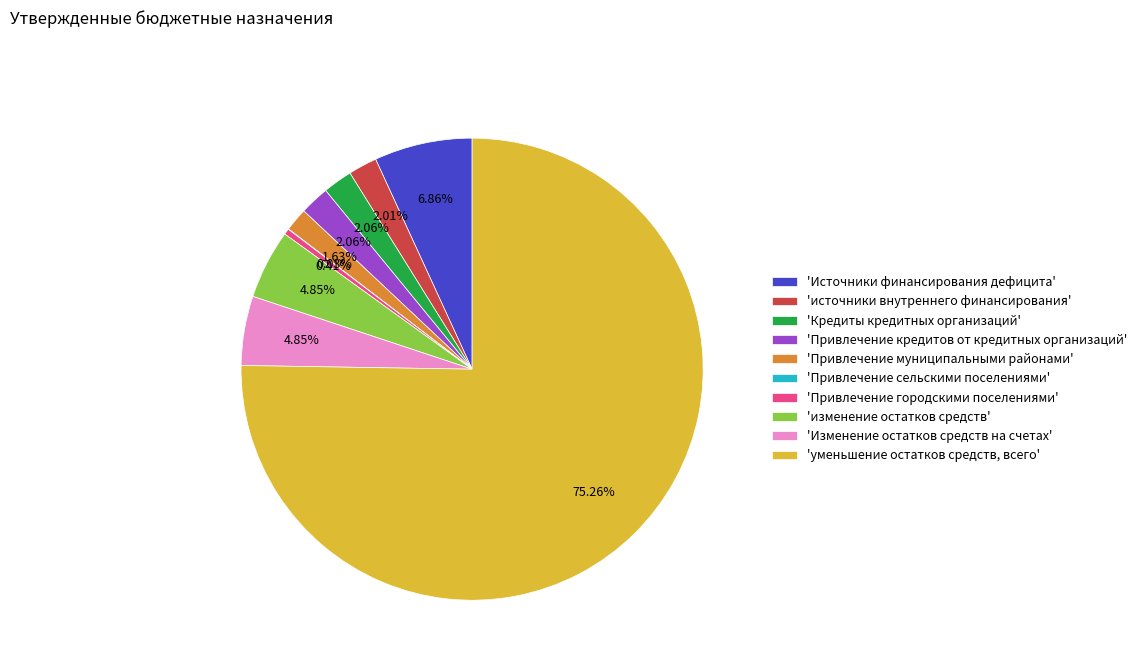

Which slice represents more than half of the pie?

'уменьшение остатков средств, всего'